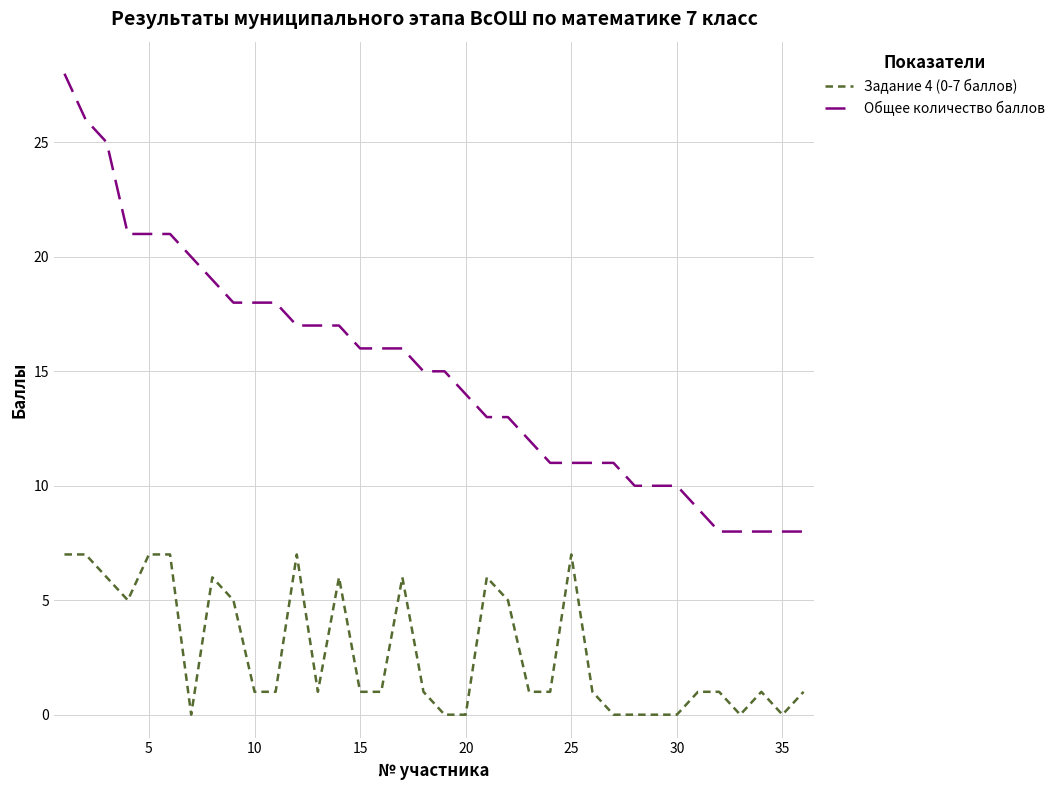

What is the maximum value for Общее количество баллов?

28